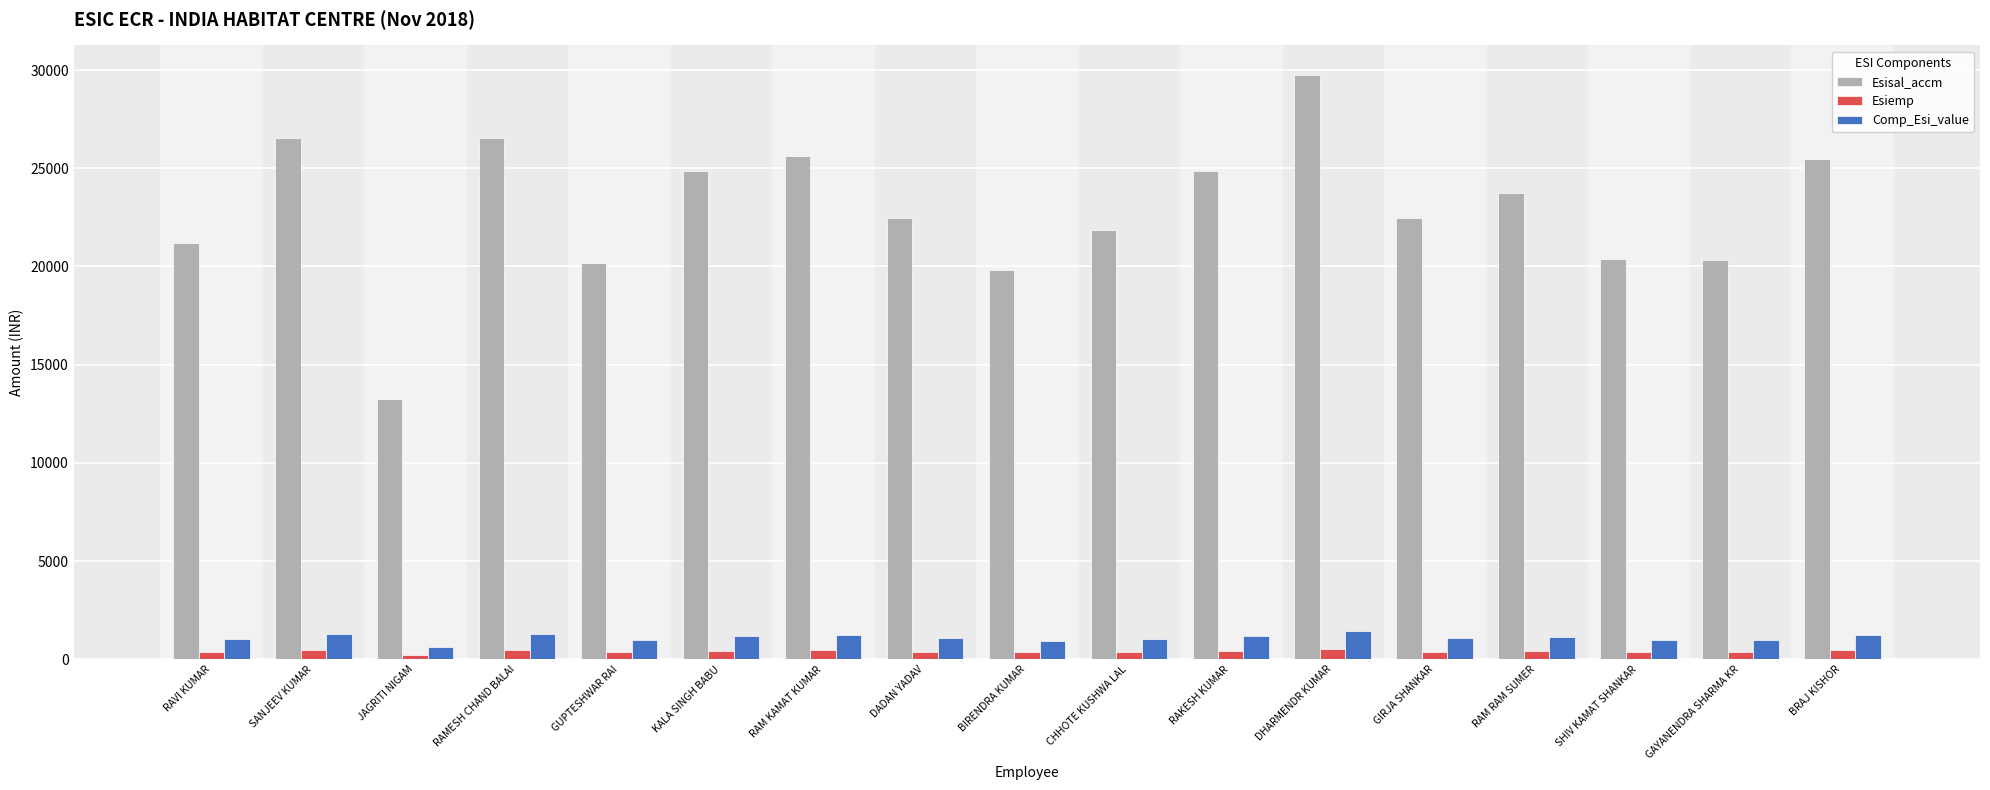

What value does the Comp_Esi_value series have at JAGRITI NIGAM?

628.8